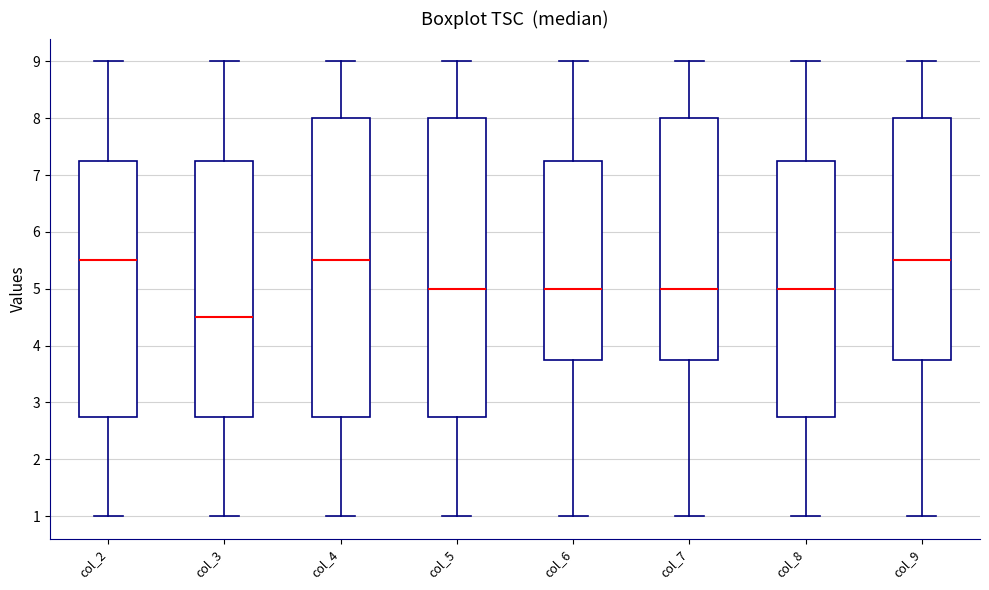

Reading left to right, transcribe this box plot: for each box, give where its median line is, the range the box spans, and where its two whiskers end, as read against the y-axis. The values are not printed on the chart, so give them approximately, as read against the axis.

col_2: median 5.5, box 2.8 to 7.3, whiskers 1.0 to 9.0
col_3: median 4.5, box 2.8 to 7.3, whiskers 1.0 to 9.0
col_4: median 5.5, box 2.8 to 8.0, whiskers 1.0 to 9.0
col_5: median 5.0, box 2.8 to 8.0, whiskers 1.0 to 9.0
col_6: median 5.0, box 3.8 to 7.3, whiskers 1.0 to 9.0
col_7: median 5.0, box 3.8 to 8.0, whiskers 1.0 to 9.0
col_8: median 5.0, box 2.8 to 7.3, whiskers 1.0 to 9.0
col_9: median 5.5, box 3.8 to 8.0, whiskers 1.0 to 9.0